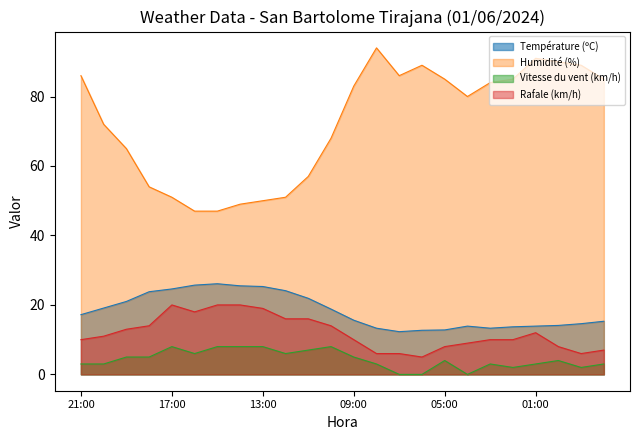

Is the value of Température (ºC) at 19:00 greater than the value of Vitesse du vent (km/h) at 13:00?

Yes